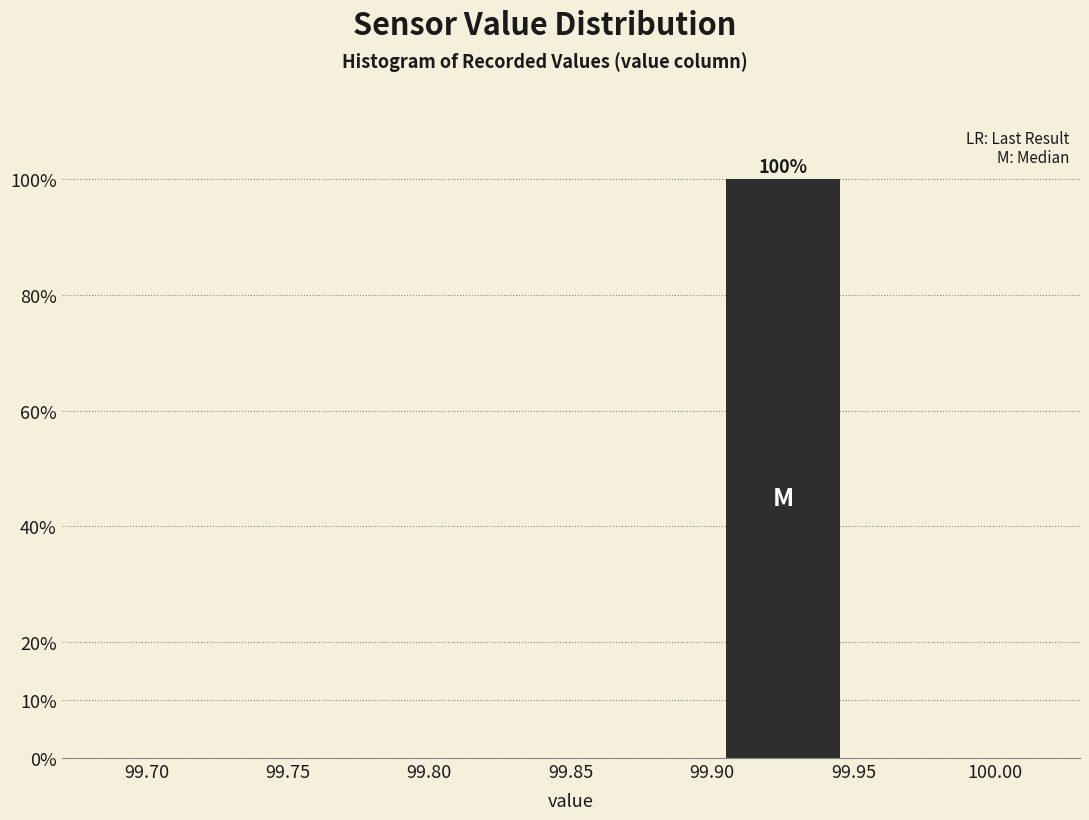

Over which range of the x-axis is the bar tallest?

99.90 to 99.95